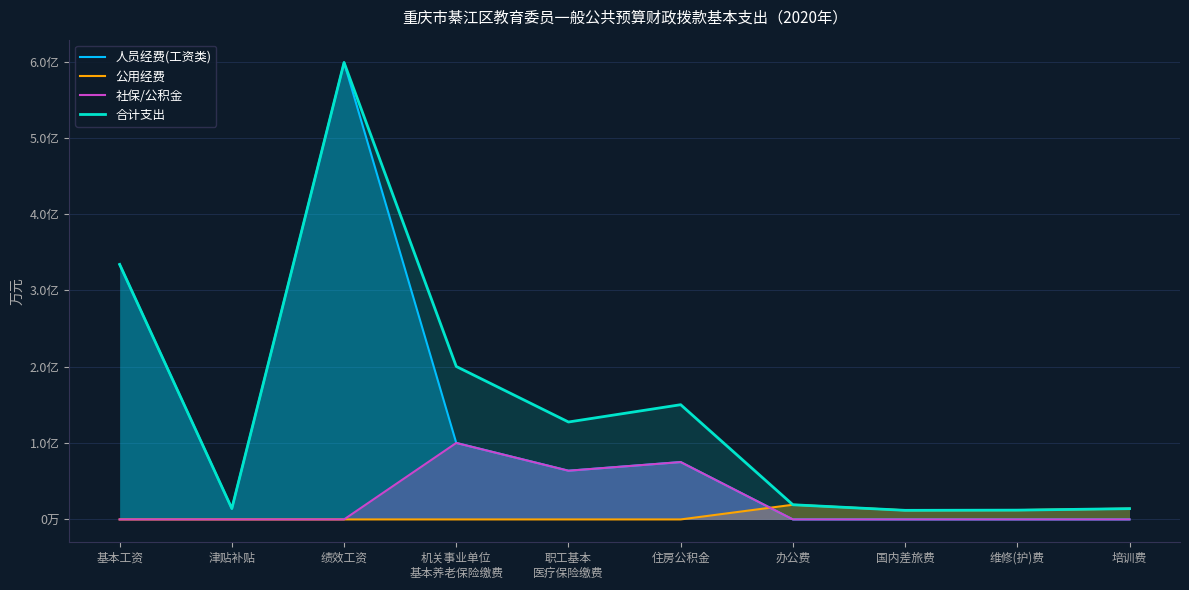

What is the difference between the maximum and minimum values in the 人员经费(工资类) series?

59872.7